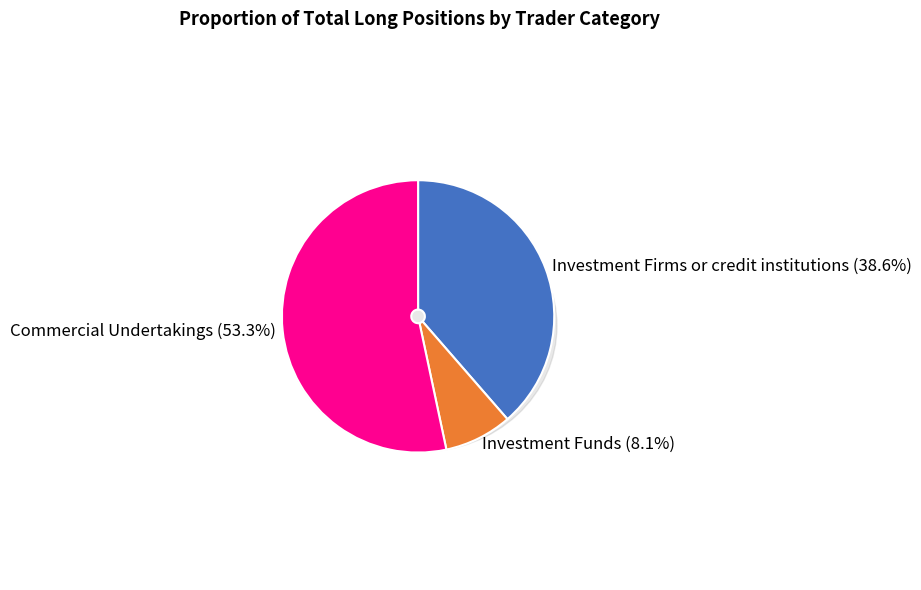

Is it true that Investment Funds is 2% of the pie?

False